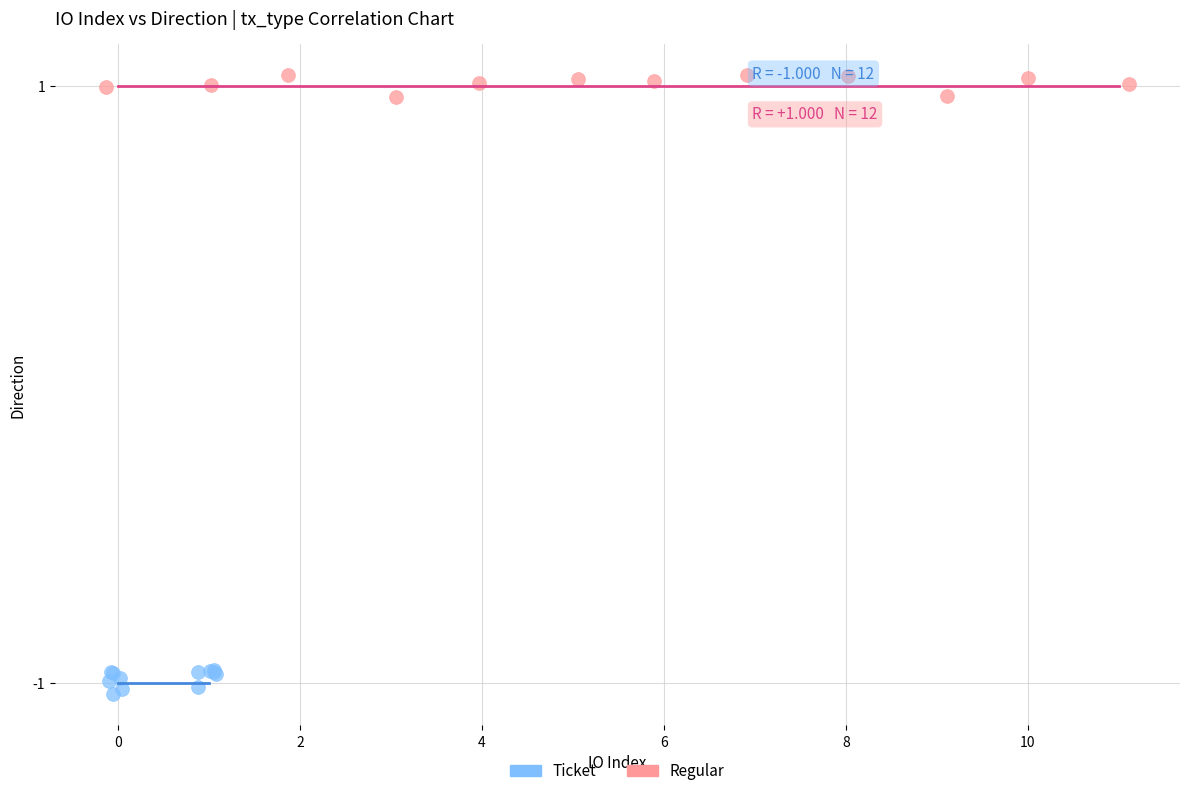

What are all the series names shown in the legend?

Ticket, Regular